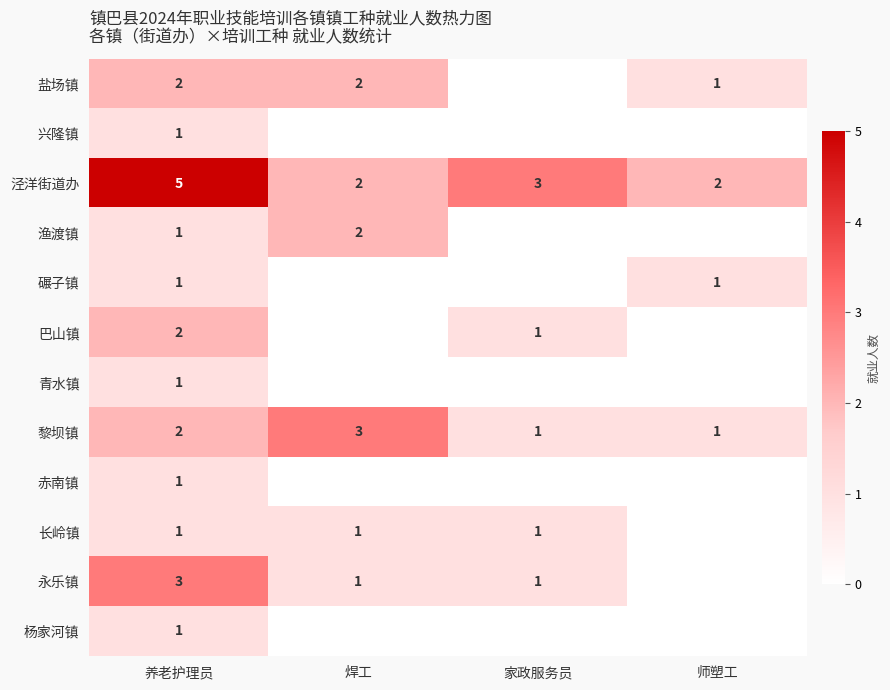

What is the total value across all series at 养老护理员?

21